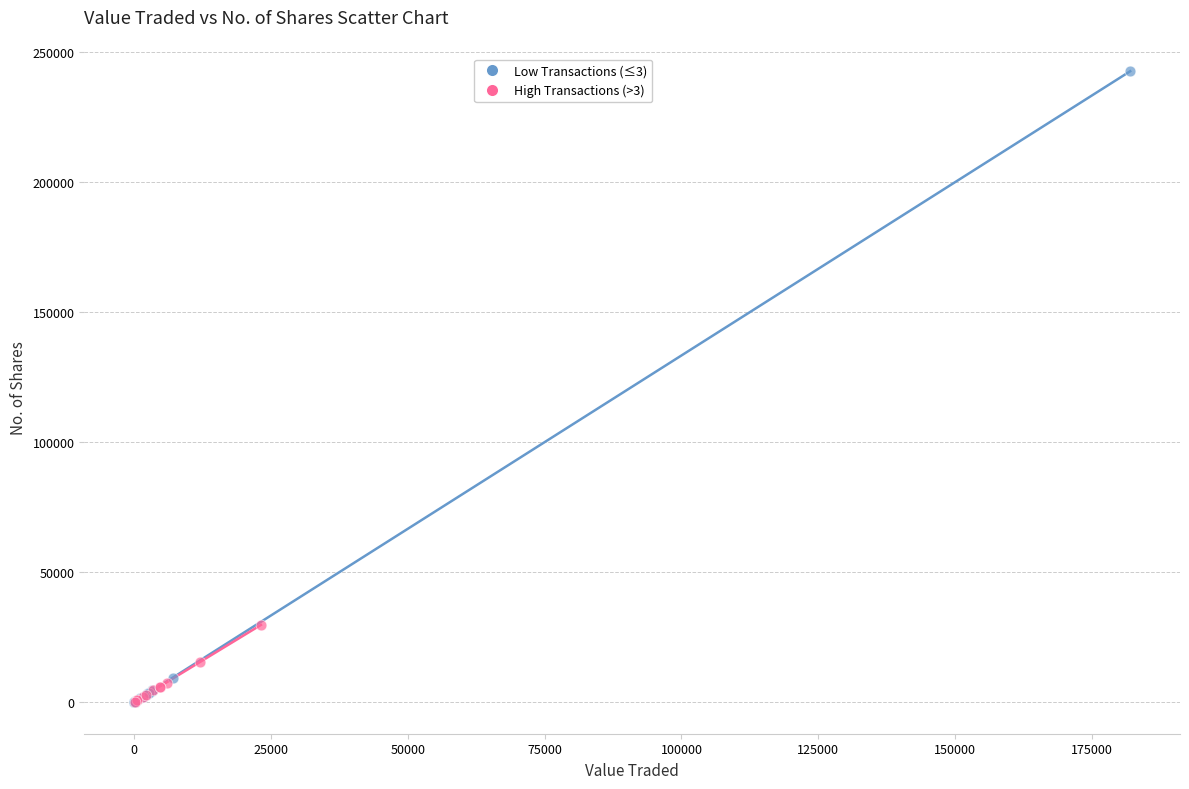

Which series has the largest Y range (max minus min)?

Low Transactions (≤3)